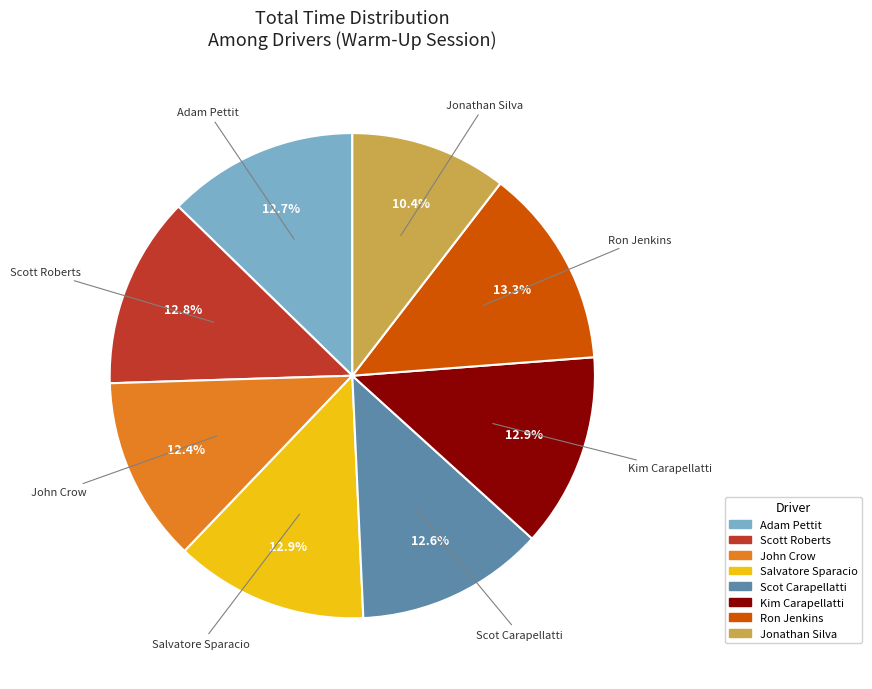

Which category has the smallest portion of the pie?

Jonathan Silva